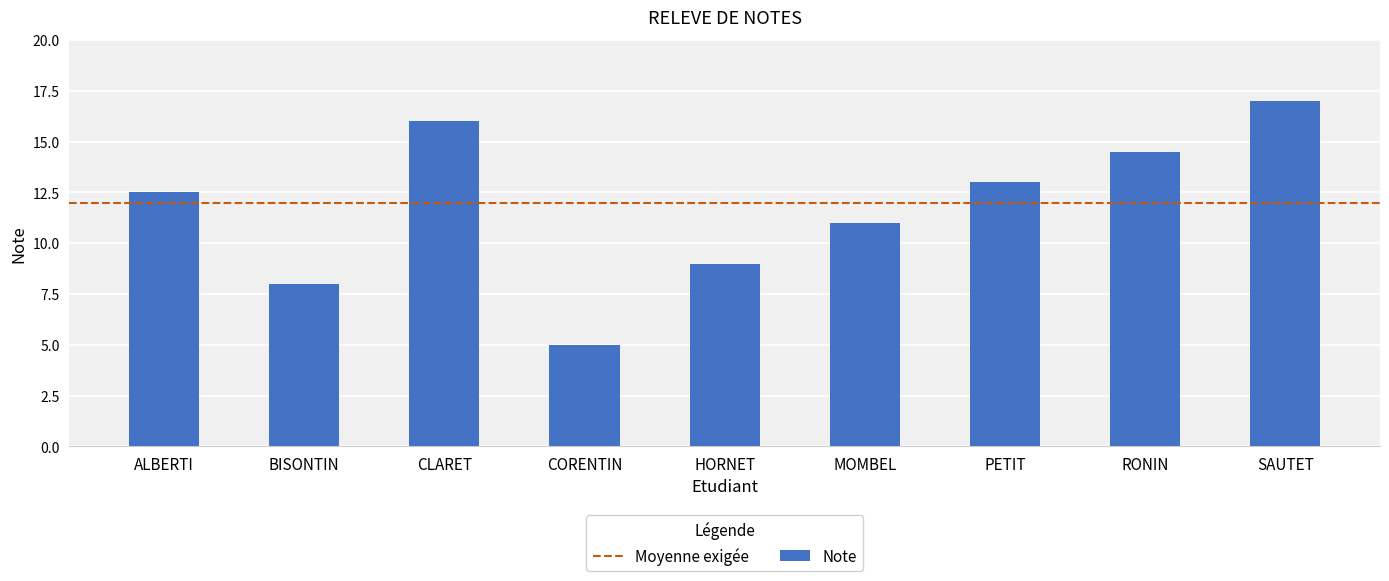

How many bars are there in total?

9